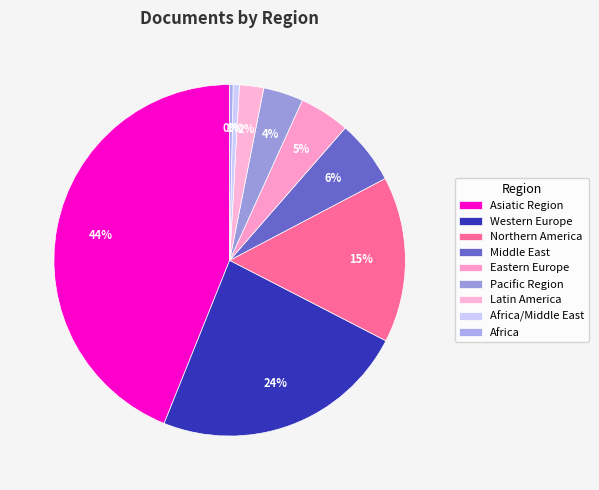

Count the number of slices in the pie.

9